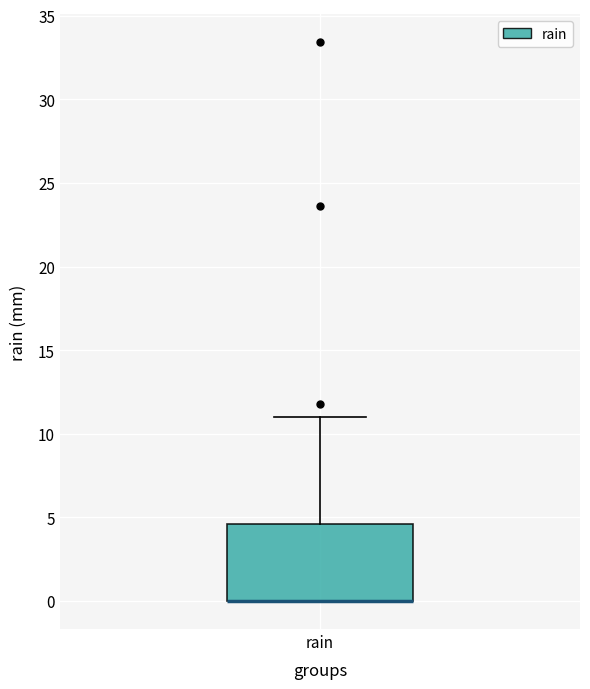

Transcribe this box plot: give where the median line is, the range the box spans, and where the two whiskers end, as read against the y-axis. The values are not printed on the chart, so give them approximately, as read against the axis.

median 0.0 (drawn on the box's lower edge), box 0.0 to 4.5, whiskers 0.0 to 11.0